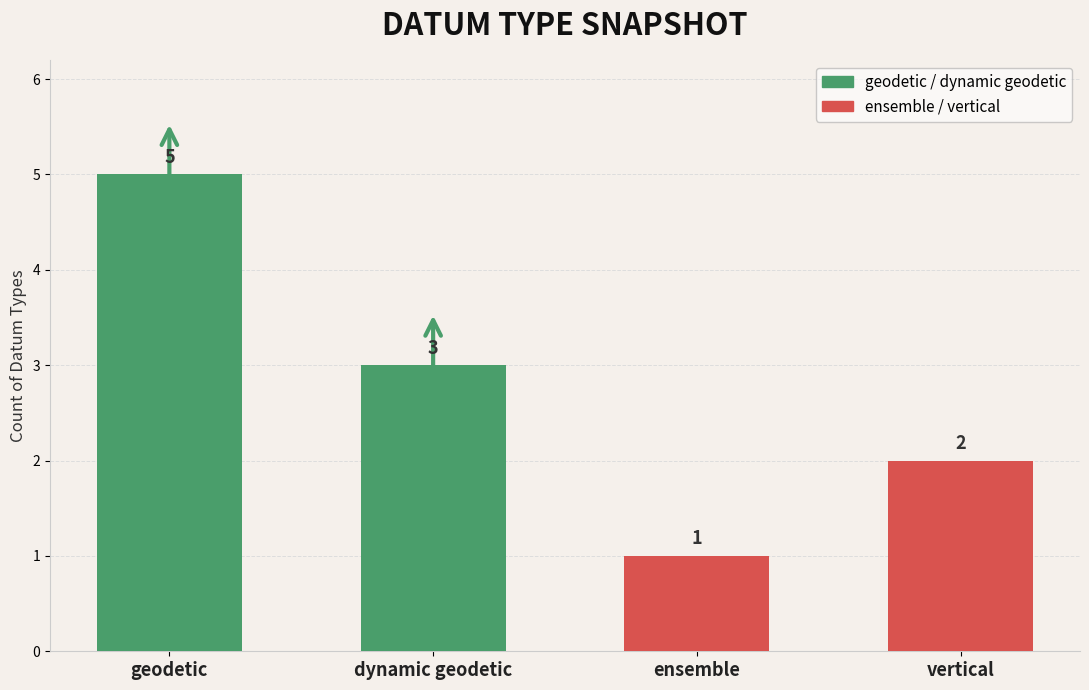

Is it true that geodetic / dynamic geodetic equals 1 at dynamic geodetic?

False